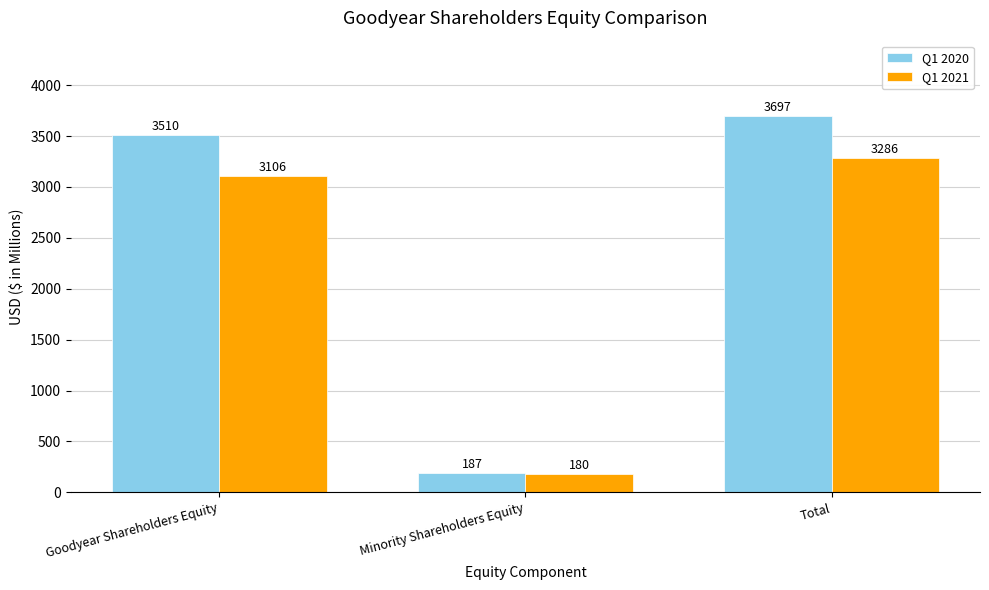

What is the sum of the Q1 2020 values at Total and Minority Shareholders Equity?

3884